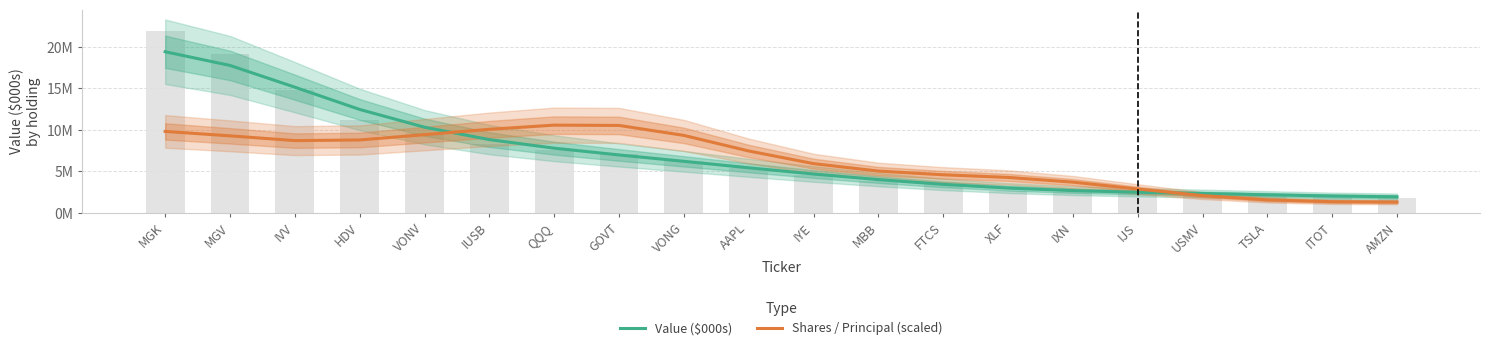

What position from the right is VONV?

16